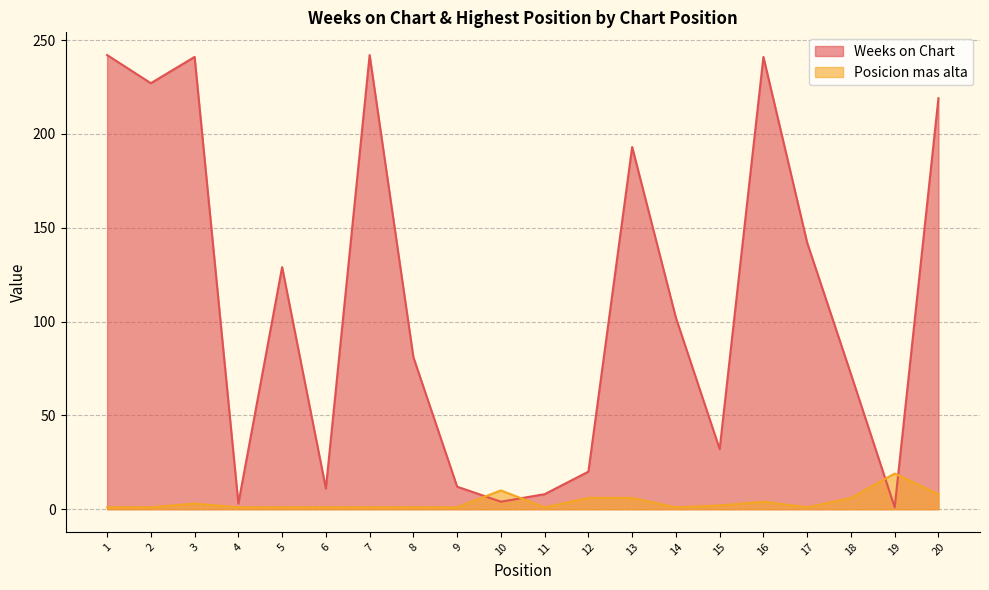

What is the sum of all Weeks on Chart values?

2222